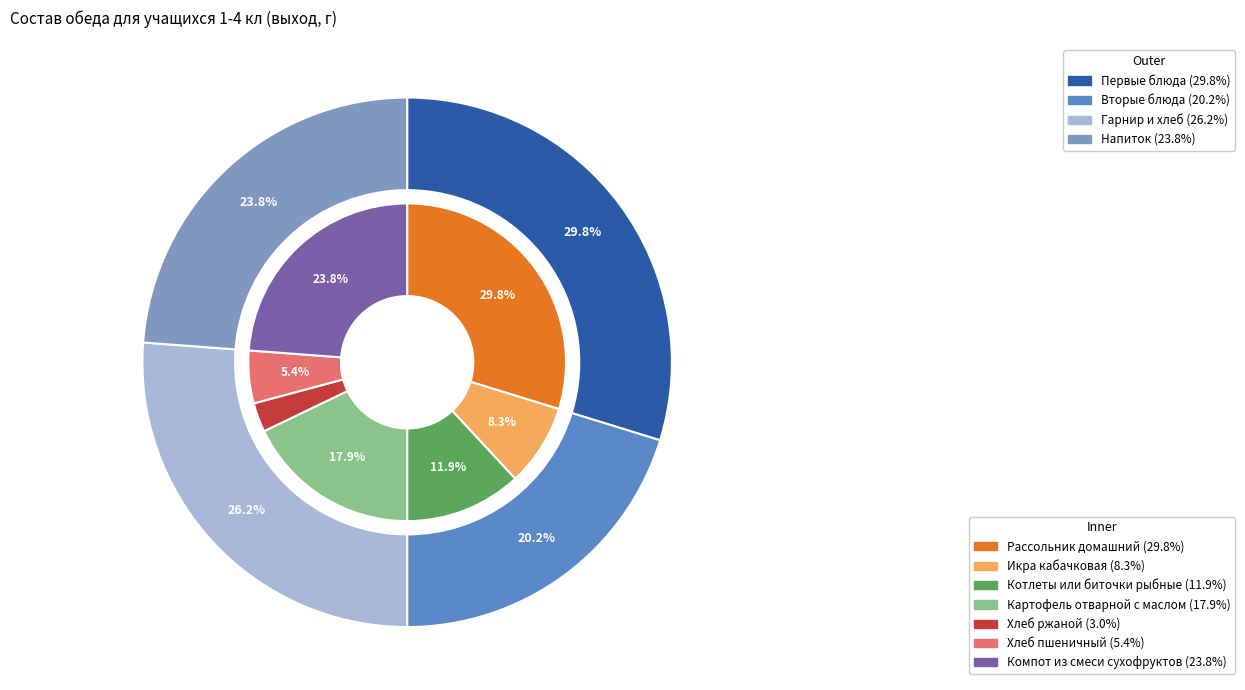

To the nearest percent, what is the difference between the largest and smallest slice percentages?

27%